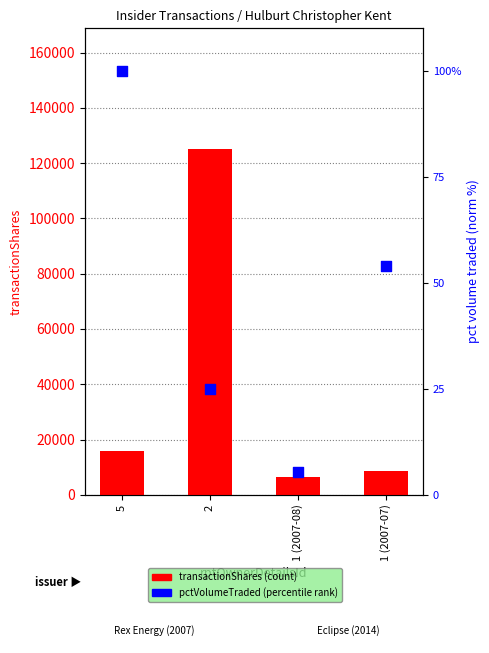

Is the value of transactionShares at 2 greater than the value of pctVolumeTraded (norm %) at 1 (2007-07)?

Yes